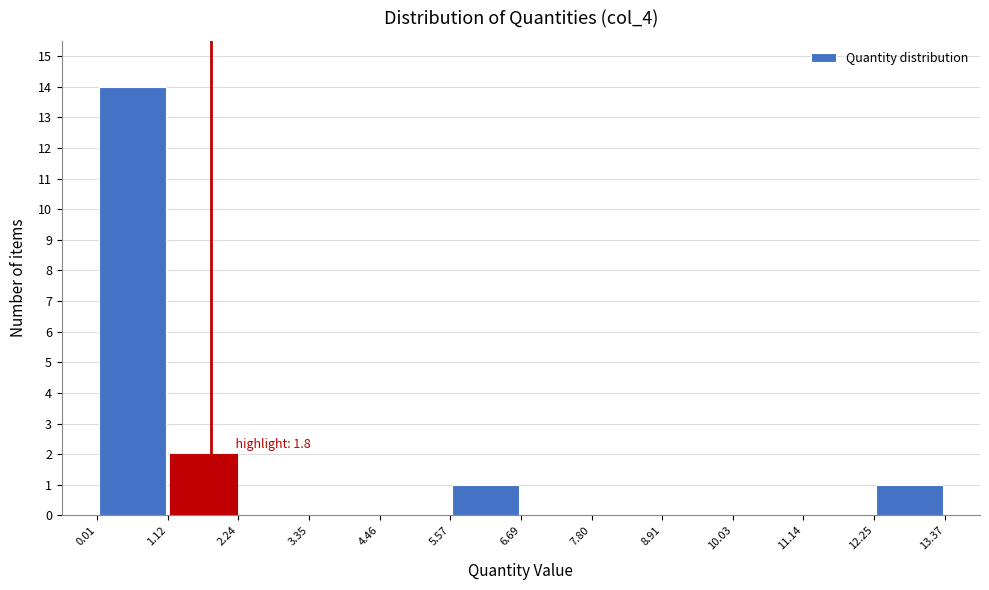

Which range on the x-axis has the tallest bar?

0.01 to 1.12